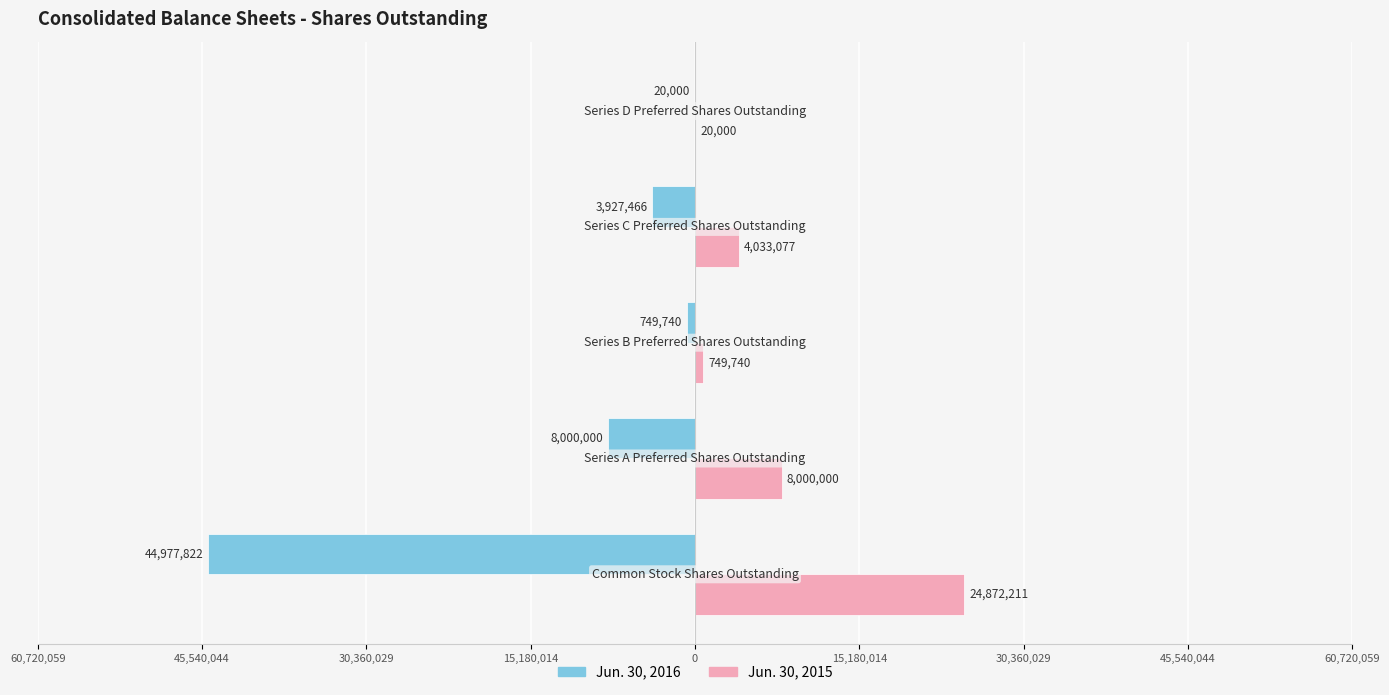

What are all the series names shown in the legend?

Jun. 30, 2016, Jun. 30, 2015